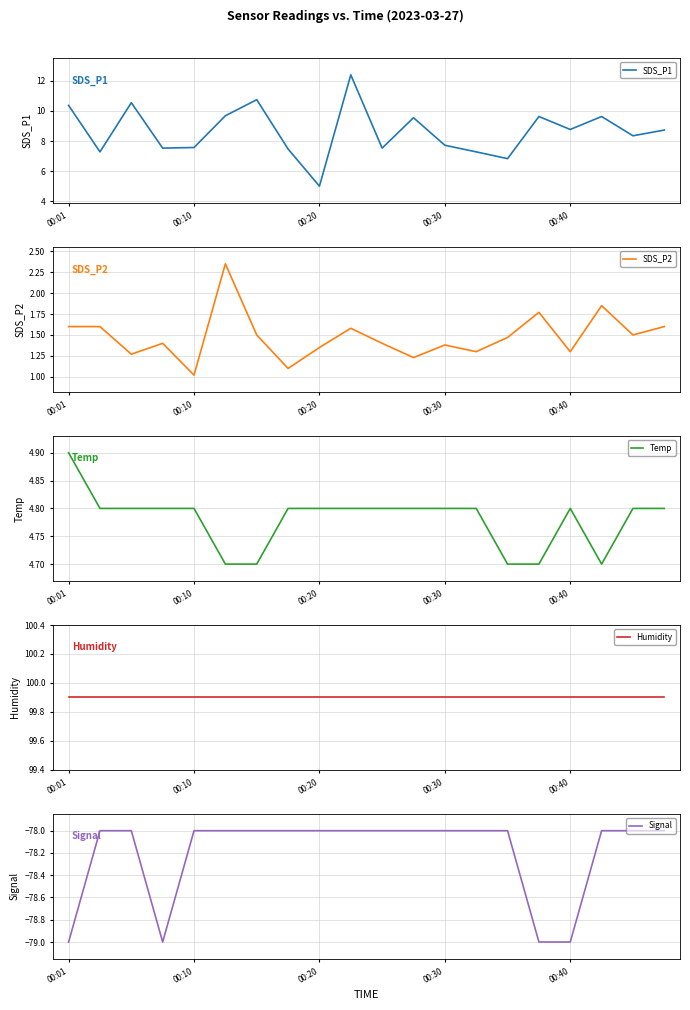

What is the maximum value for Signal?

-78